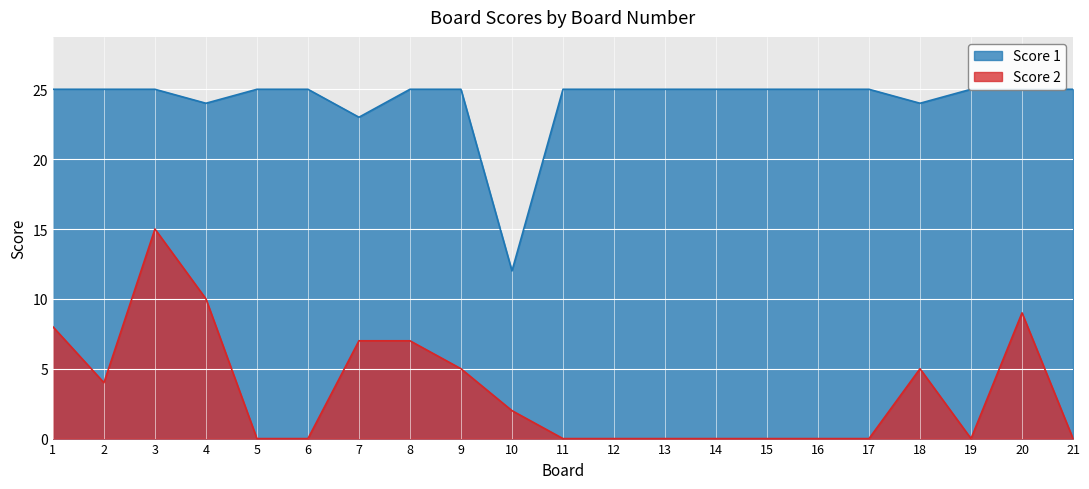

Between 1 and 16, which is larger?

1